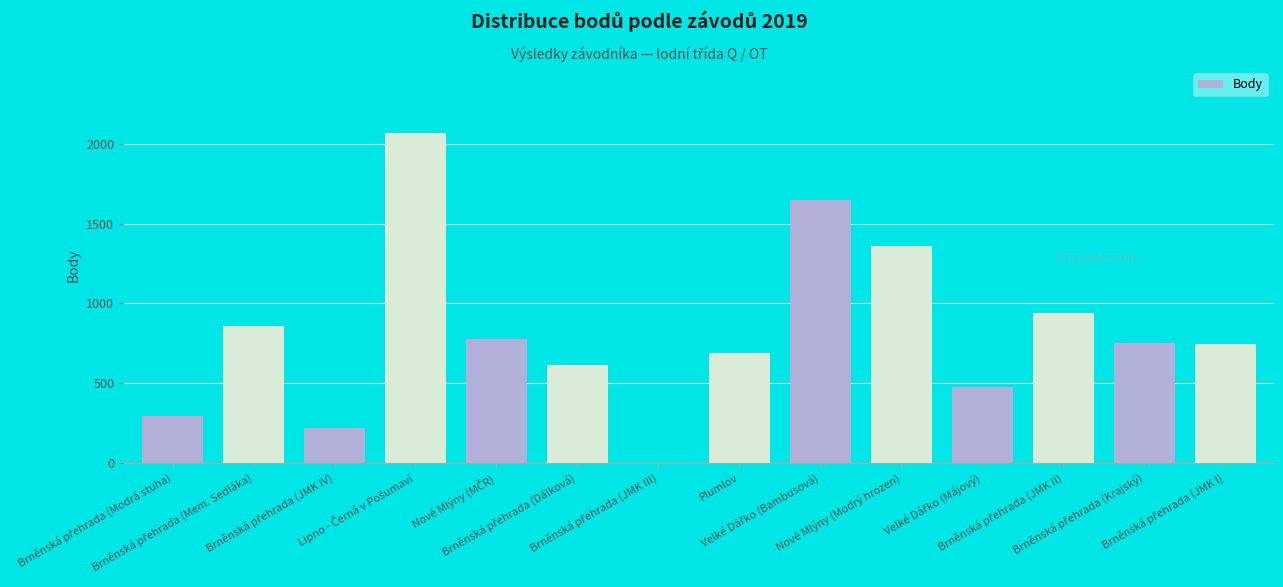

What is the sum of all values?

11453